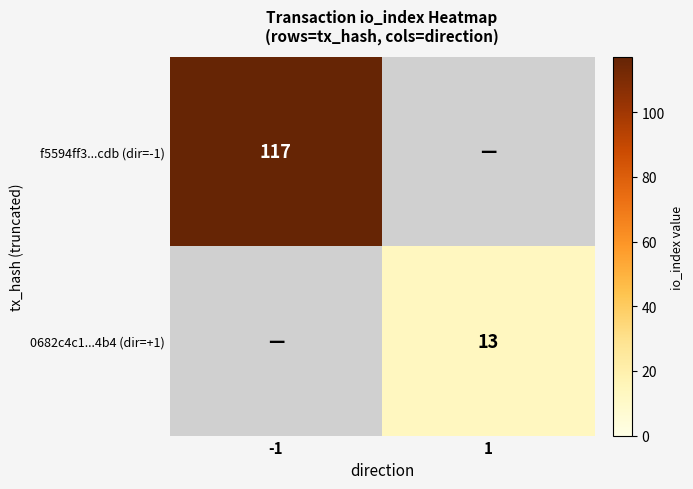

The 0682c4c1...4b4 (dir=+1) series shows 13 at 1. True or false?

True